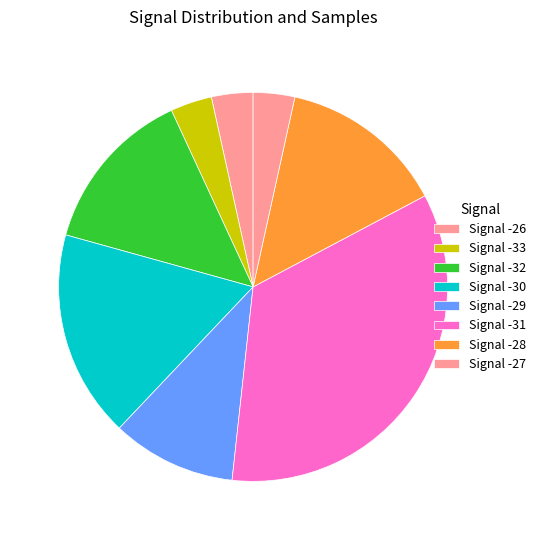

How many segments does this pie chart have?

8